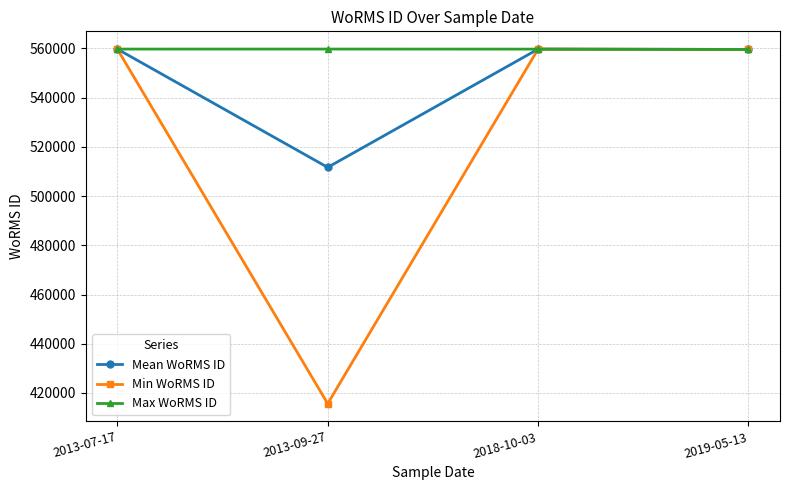

What is the difference between the Min WoRMS ID values at 2019-05-13 and 2013-07-17?

147.0